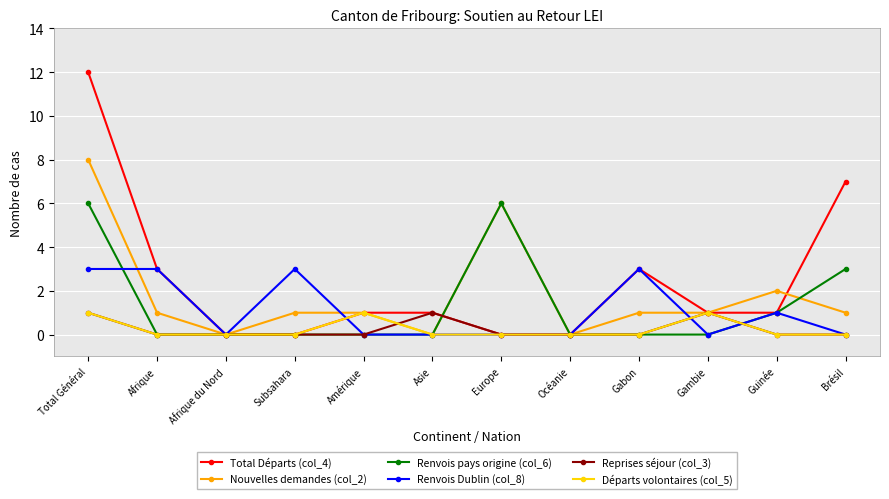

At which category is the sum across all series the highest?

Total Général